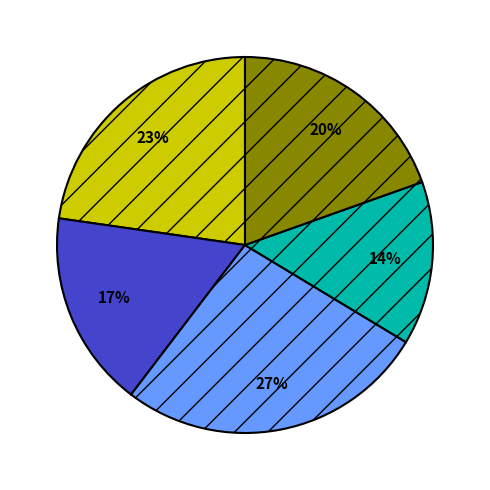

Is there a majority slice in this chart?

No